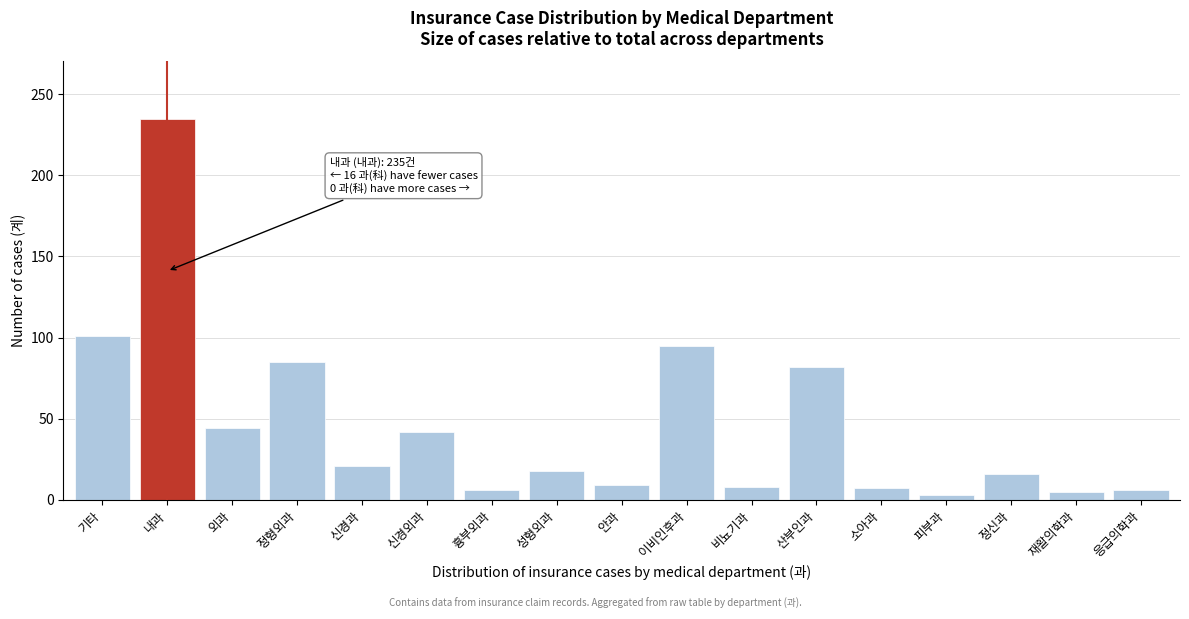

Is it true that the value at 이비인후과 is 95?

True